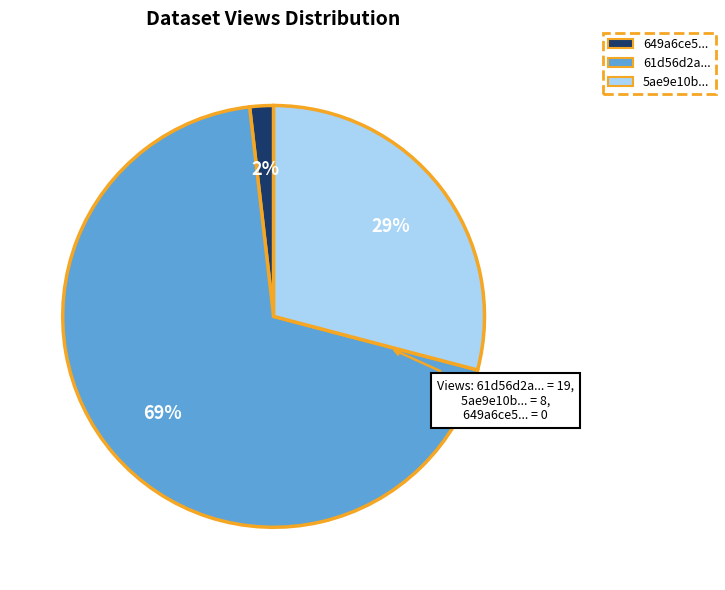

Is there any slice that represents more than half of the pie?

Yes